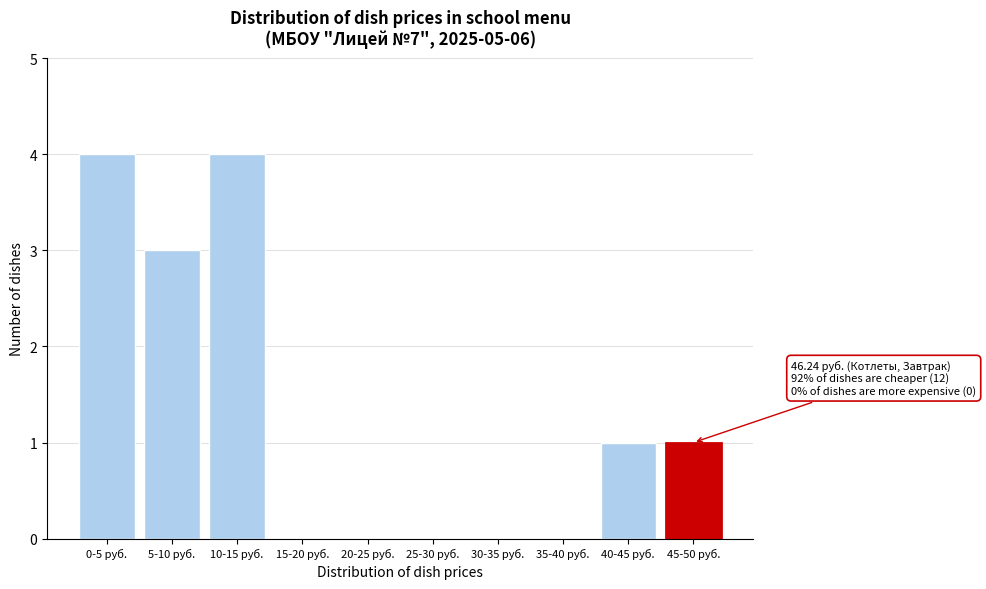

Reading left to right, extract all data points from this chart.

0-5 руб.=4	5-10 руб.=3	10-15 руб.=4	15-20 руб.=0	20-25 руб.=0	25-30 руб.=0	30-35 руб.=0	35-40 руб.=0	40-45 руб.=1	45-50 руб.=1